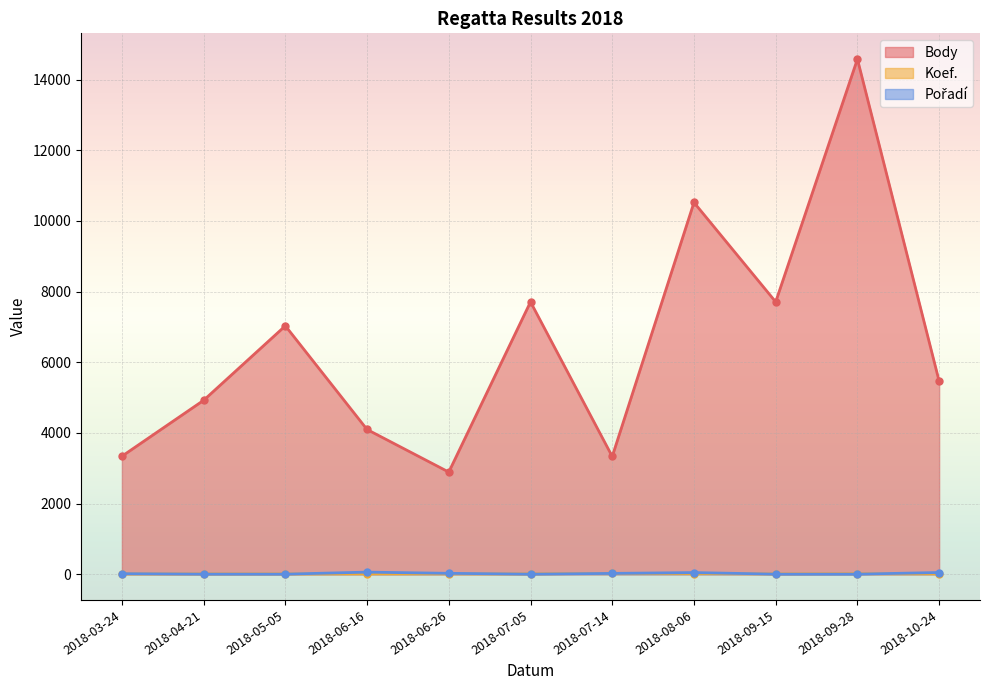

Reading right to left, extract all data points from this chart.

Body: 2018-10-24=5462	2018-09-28=14579	2018-09-15=7707	2018-08-06=10521	2018-07-14=3331	2018-07-05=7707	2018-06-26=2890	2018-06-16=4095	2018-05-05=7029	2018-04-21=4921	2018-03-24=3338
Koef.: 2018-10-24=10	2018-09-28=12	2018-09-15=7	2018-08-06=18	2018-07-14=24	2018-07-05=7	2018-06-26=10	2018-06-16=10	2018-05-05=7	2018-04-21=7	2018-03-24=8
Pořadí: 2018-10-24=47	2018-09-28=1	2018-09-15=1	2018-08-06=45	2018-07-14=22	2018-07-05=1	2018-06-26=24	2018-06-16=58	2018-05-05=1	2018-04-21=2	2018-03-24=14